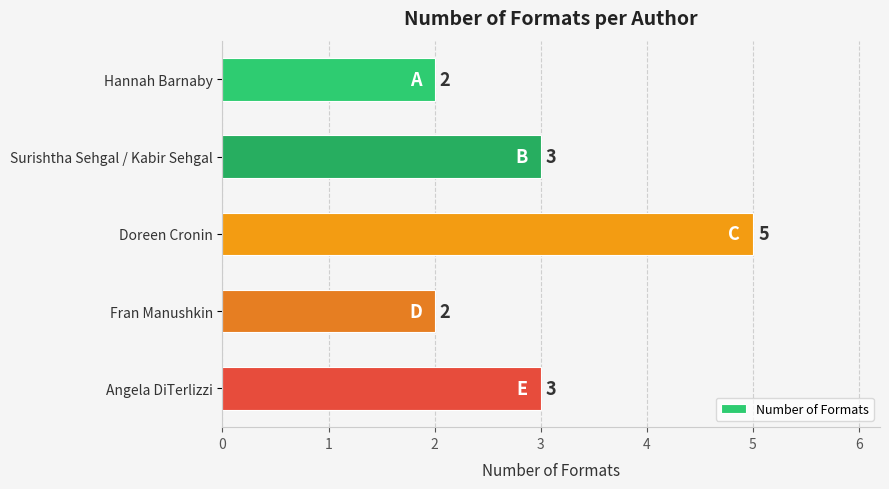

What position from the bottom is Fran Manushkin?

2